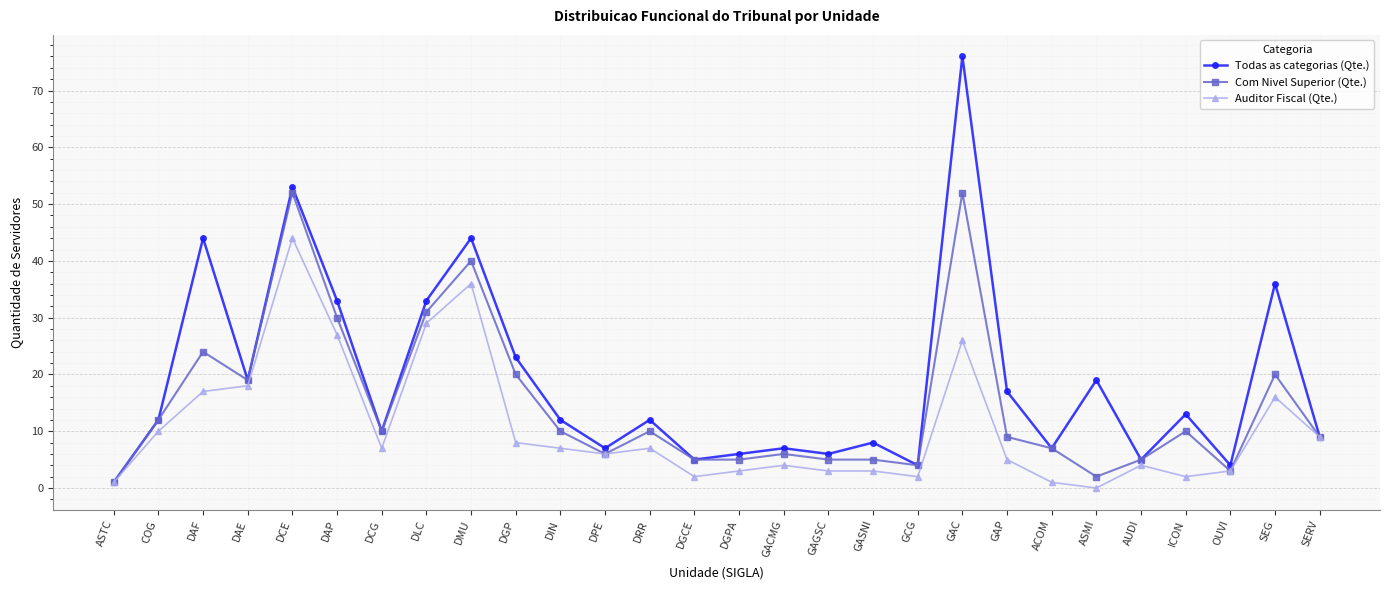

At how many categories does at least one series exceed 2?

27